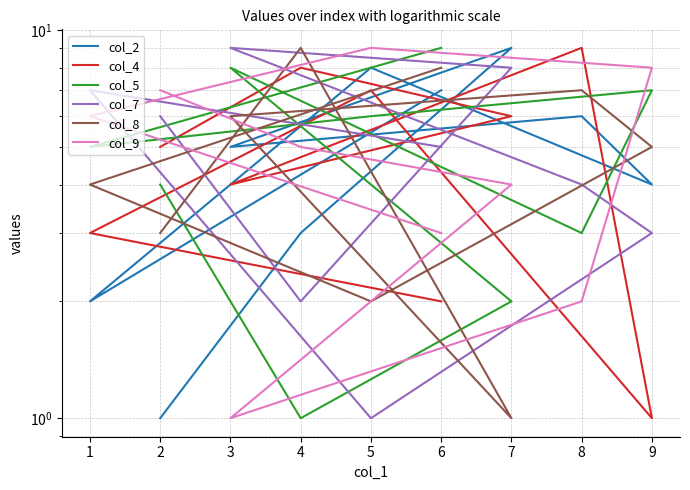

Is the value of col_2 at 8 greater than the value of col_7 at 2?

No